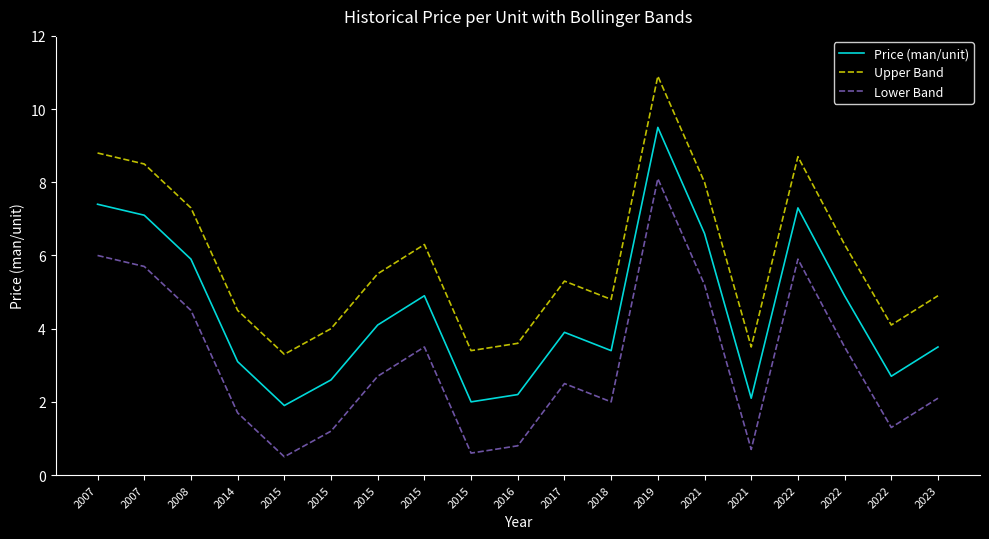

What is the average value of the Price (man/unit) series?

4.5